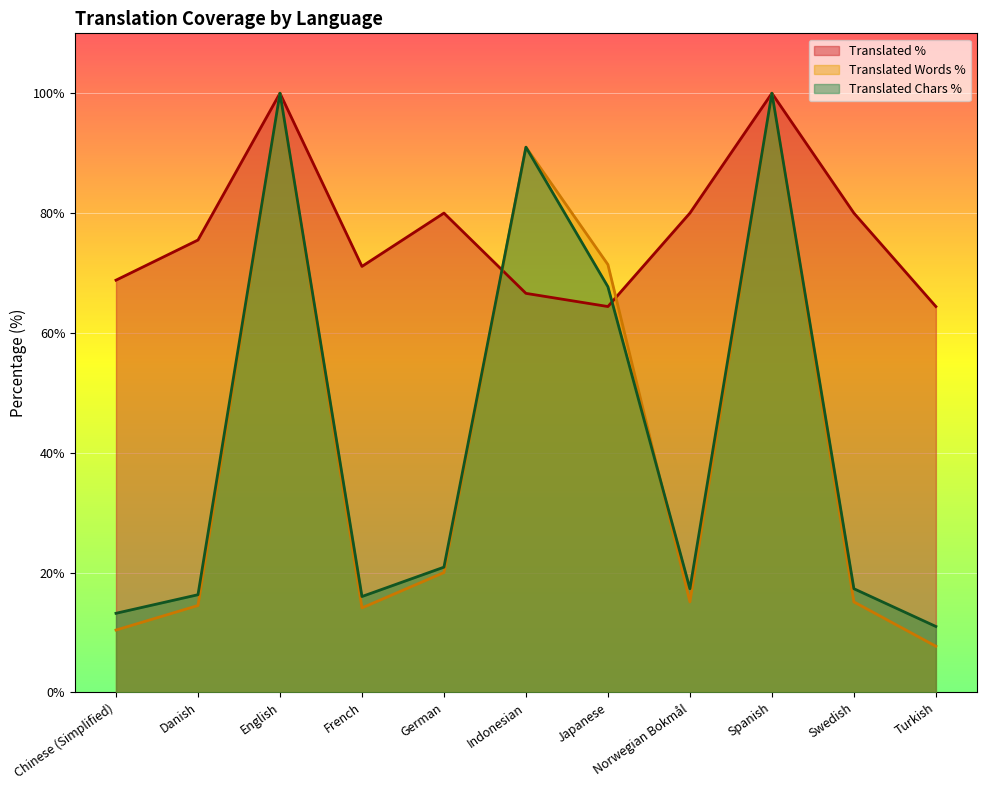

What is the value of the translated_words_percent point at the 6th from the left?

91.0